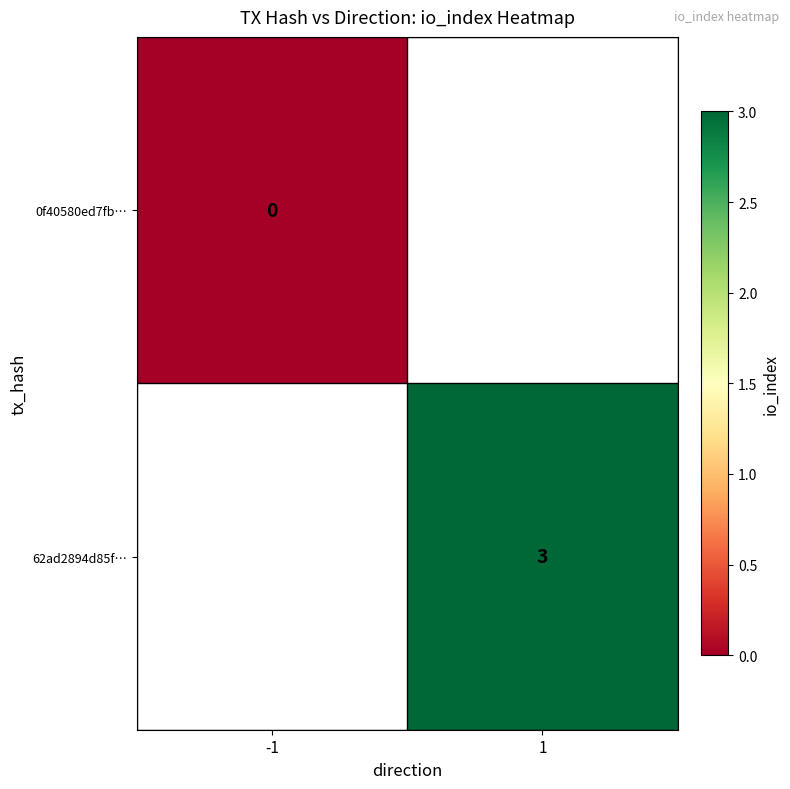

Which has a higher value, -1 or 1?

1